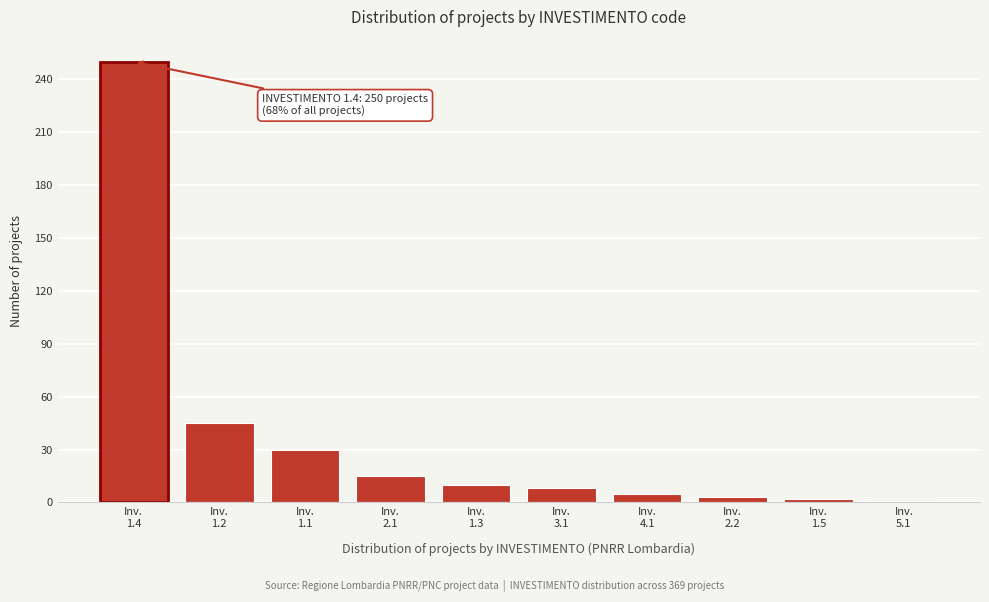

What is the difference between the second highest and second lowest values?

43